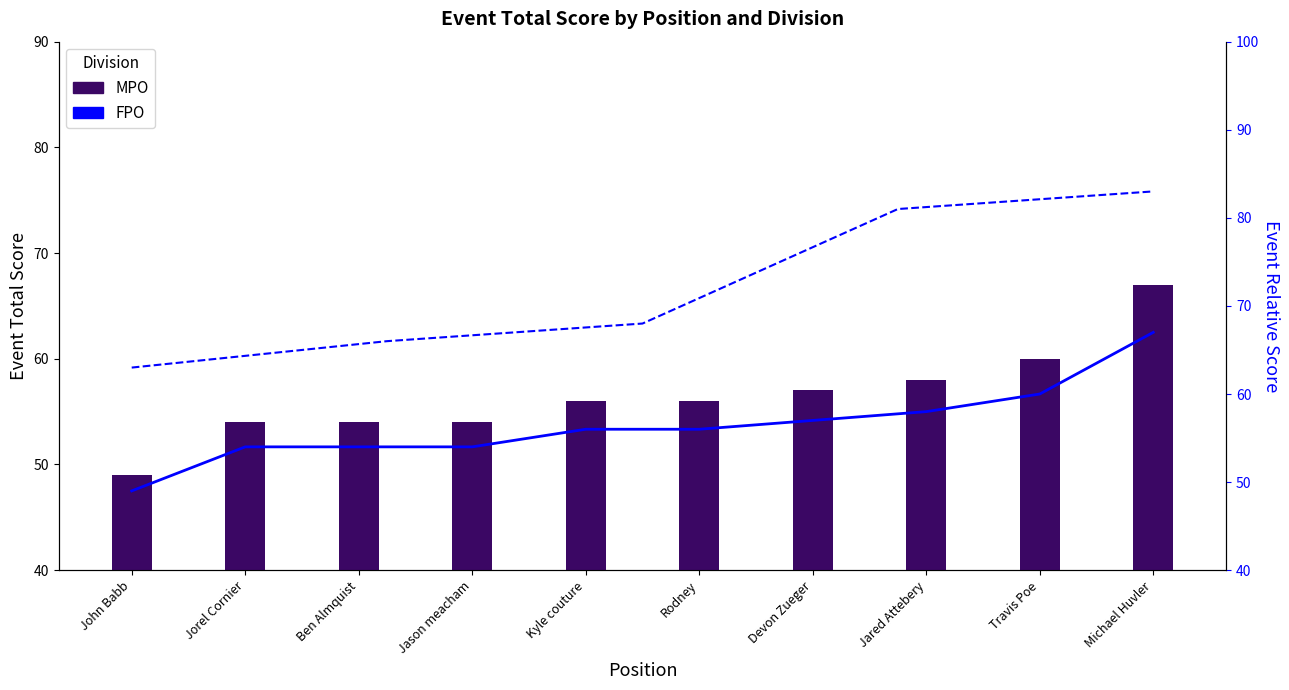

How many values in the event_total_score series are below 56?

4